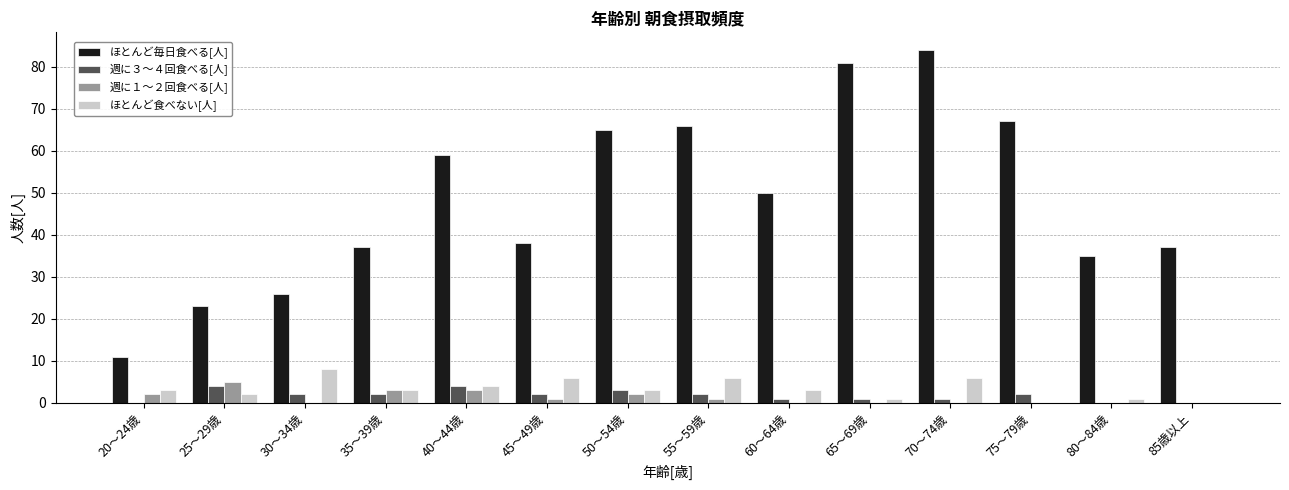

Read the ほとんど毎日食べる[人] value at 85歳以上.

37